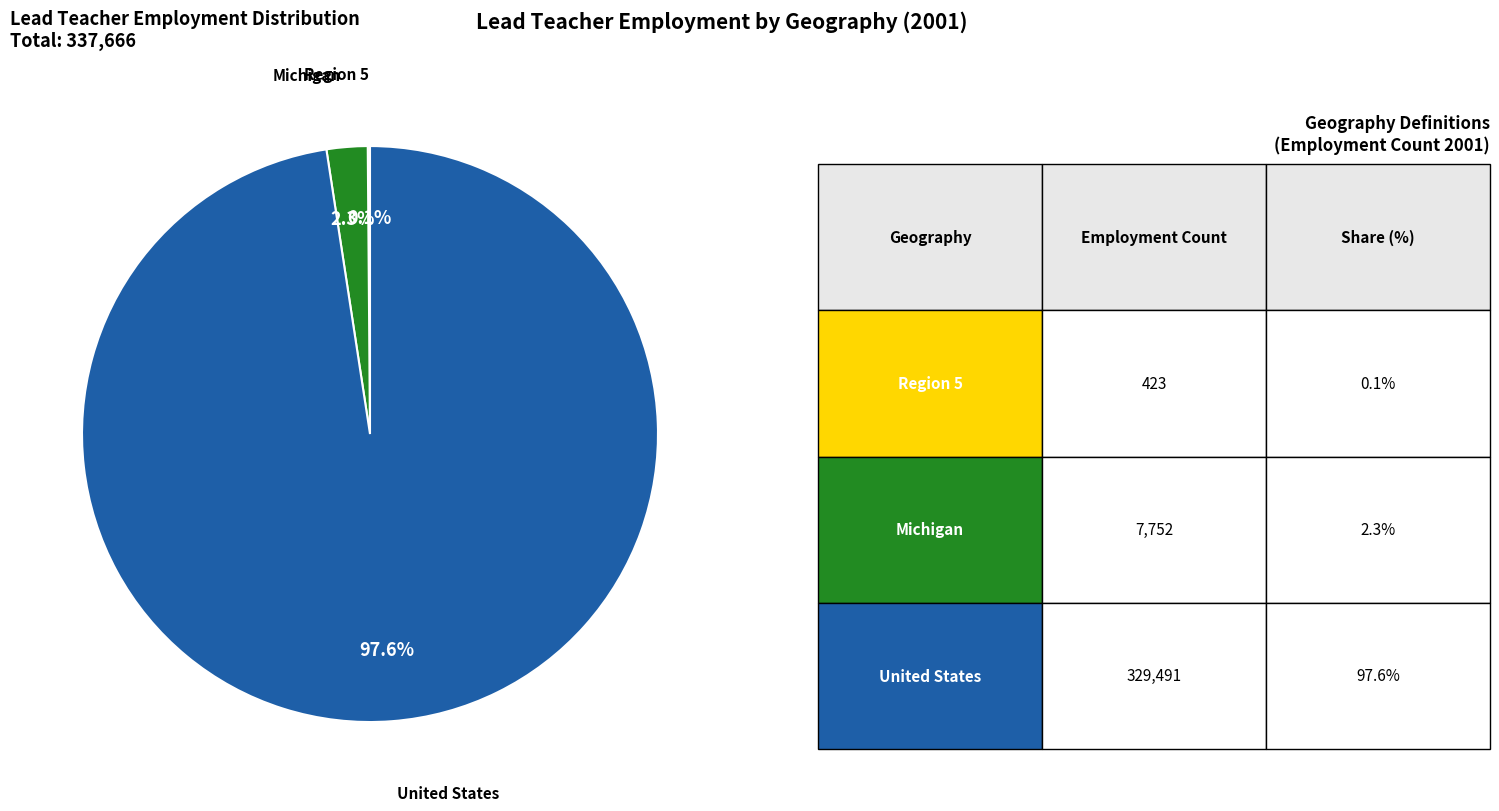

Does any single category account for the majority?

Yes